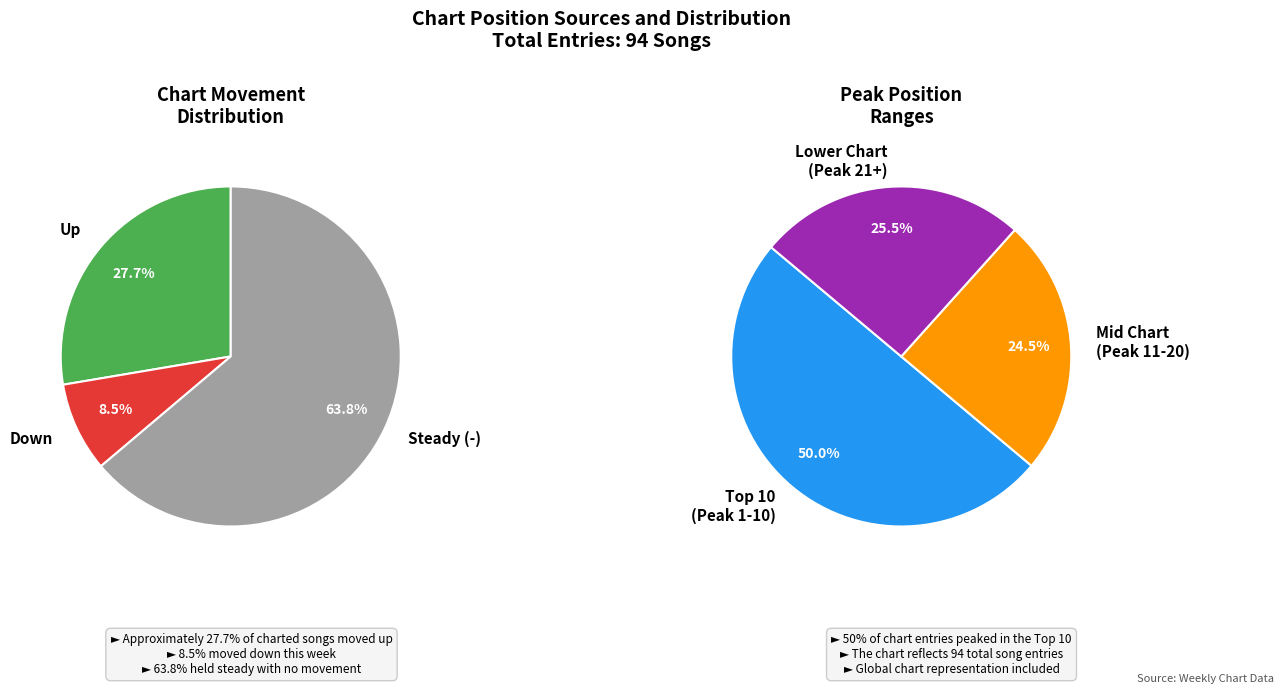

Combined, what portion of the pie is down and up?

36.2%